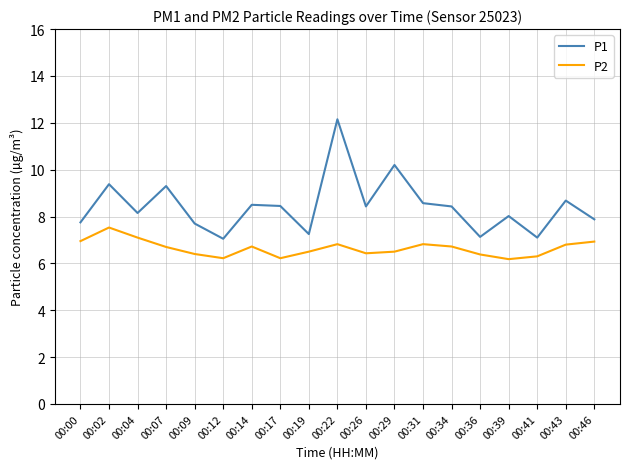

What is the total value across all series at 00:14?

15.2